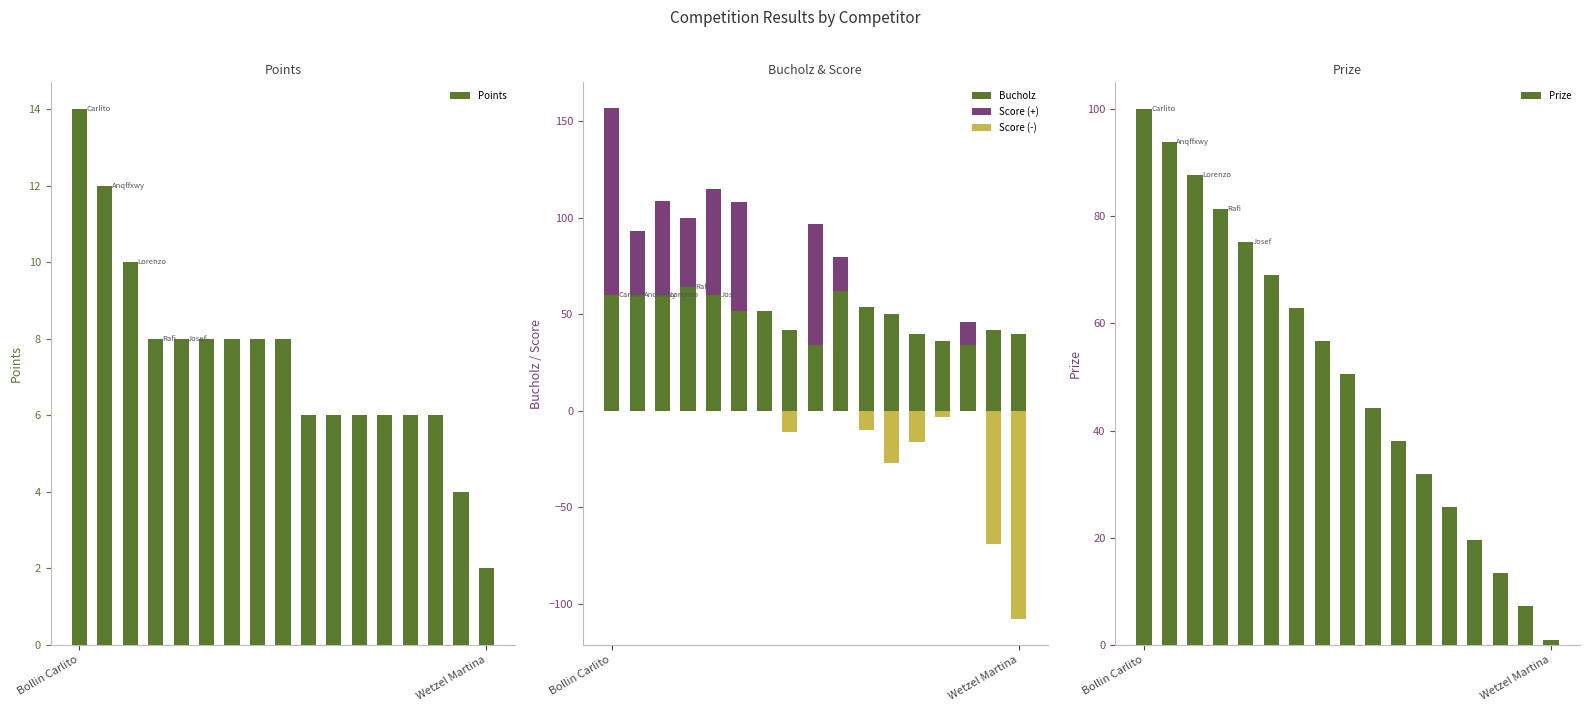

What is the average value of the Score (+) series?

24.6